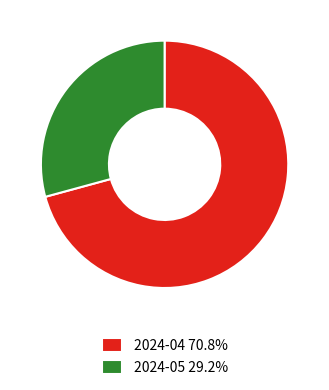

What is the smallest slice in the pie chart?

2024-05